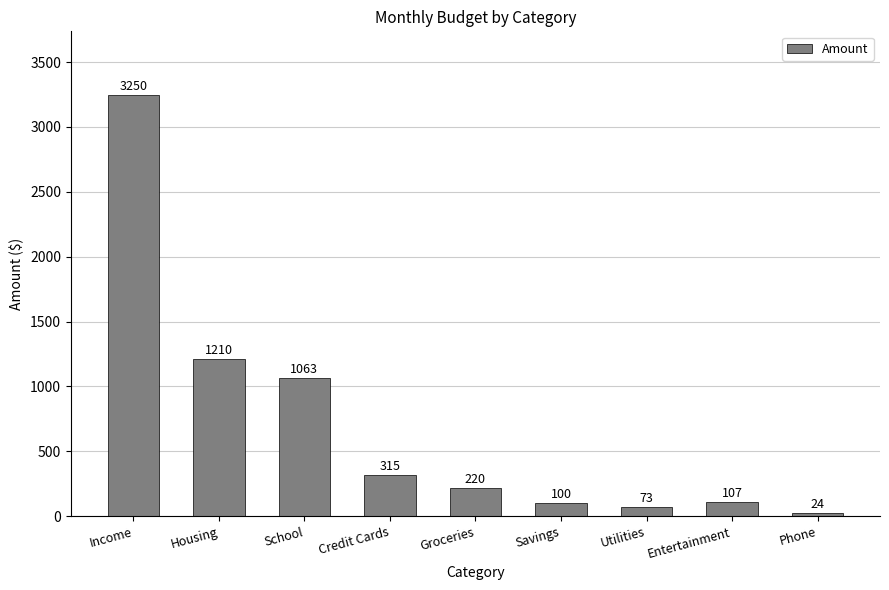

Reading left to right, list all the values displayed in this chart.

Income=3250	Housing=1210	School=1063	Credit Cards=315	Groceries=220	Savings=100	Utilities=73	Entertainment=107	Phone=24